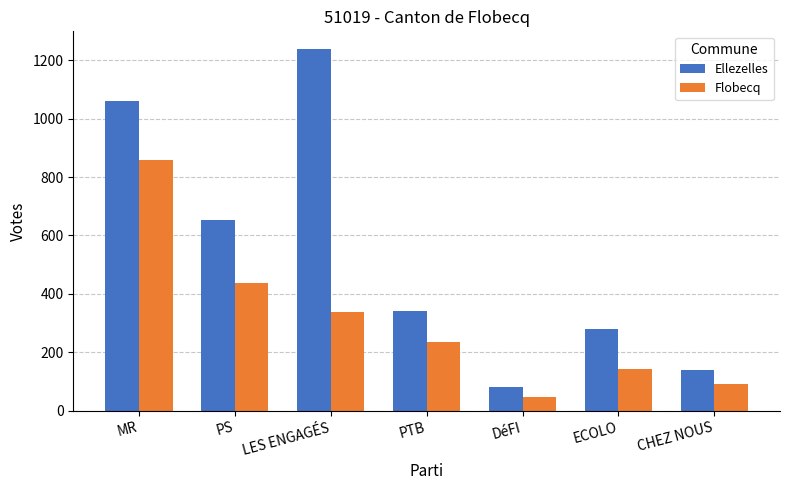

Reading left to right, list all the values displayed in this chart.

Ellezelles: MR=1059	PS=654	LES ENGAGÉS=1237	PTB=343	DéFI=82	ECOLO=281	CHEZ NOUS=140
Flobecq: MR=860	PS=439	LES ENGAGÉS=338	PTB=237	DéFI=47	ECOLO=142	CHEZ NOUS=90